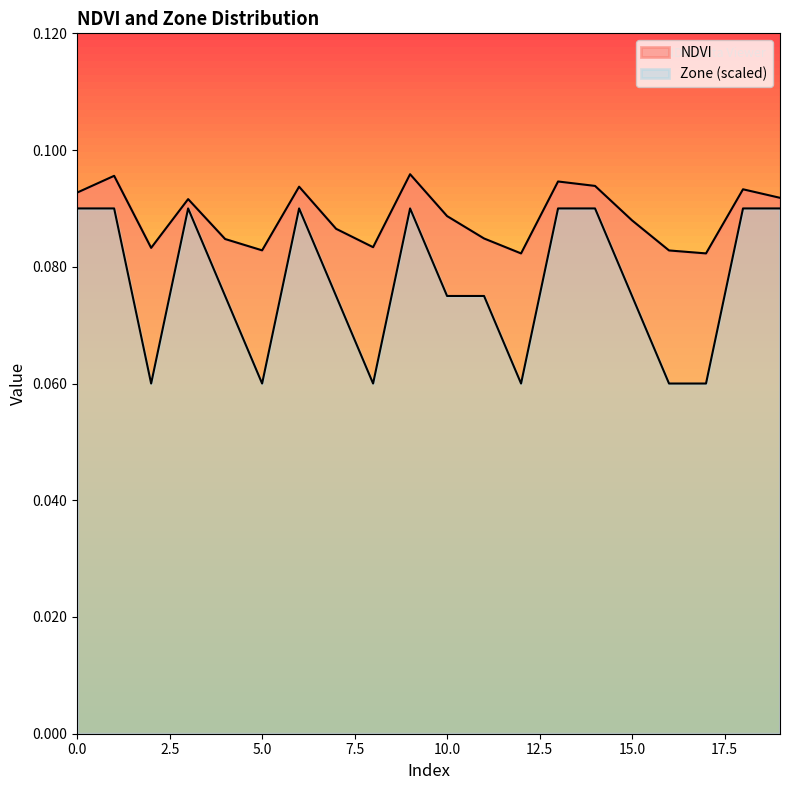

Count the number of categories in the chart.

20